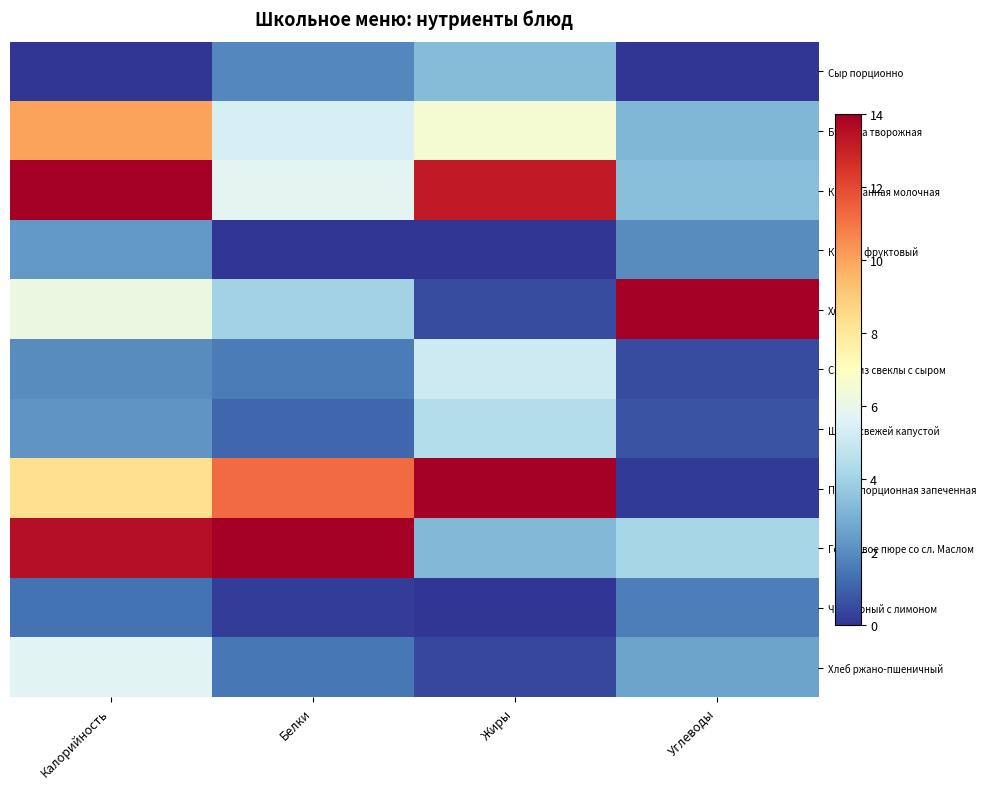

At Углеводы, list the series in order from largest to smallest.

Хлеб, Гороховое пюре со сл. Маслом, Каша манная молочная, Булочка творожная, Хлеб ржано-пшеничный, Кисель фруктовый, Чай черный с лимоном, Щи со свежей капустой, Салат из свеклы с сыром, Птица порционная запеченная, Сыр порционно